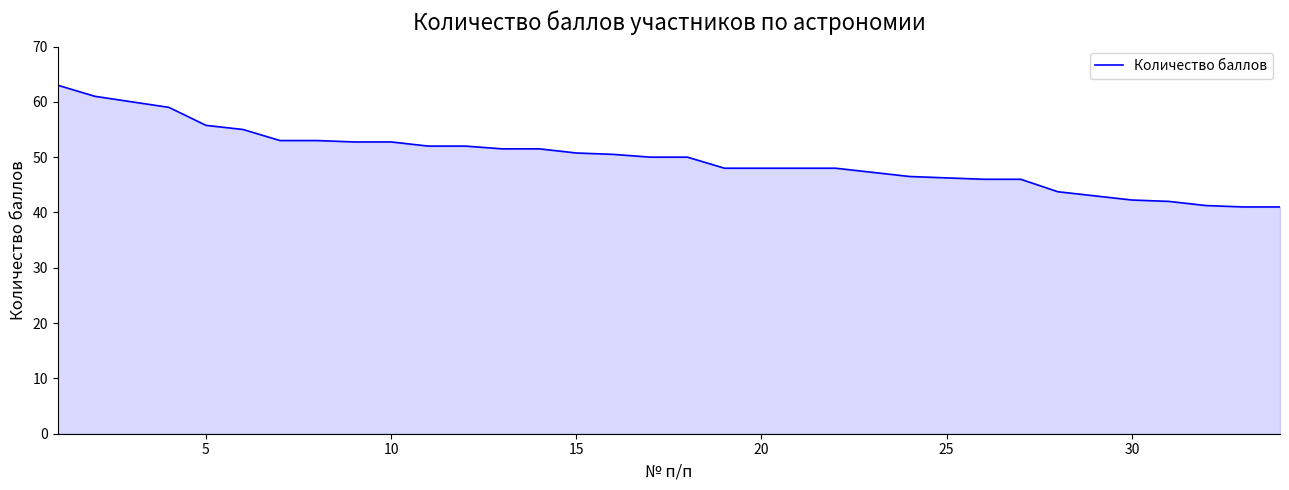

How many series are shown in this chart?

1